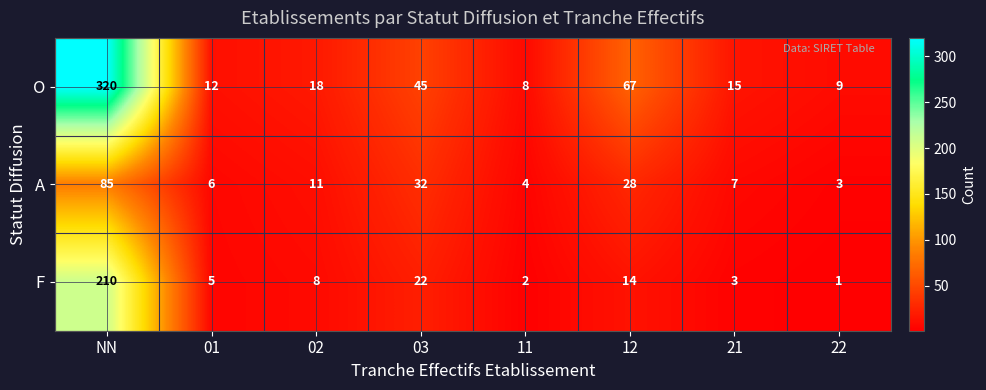

What is the sum of all A values?

176